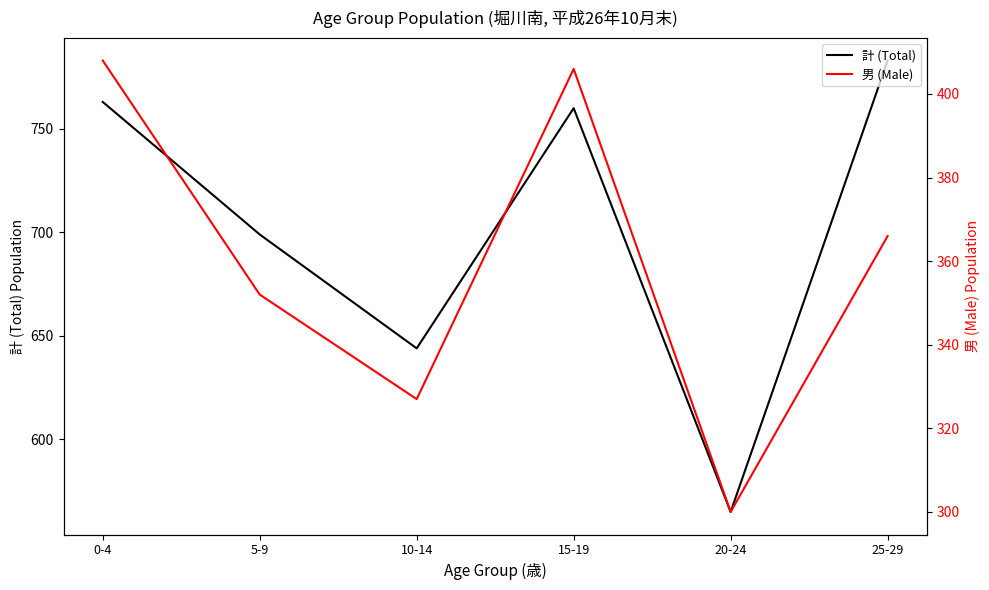

What is the approximate value of 男 (Male) at 20-24, to the nearest 10?

300